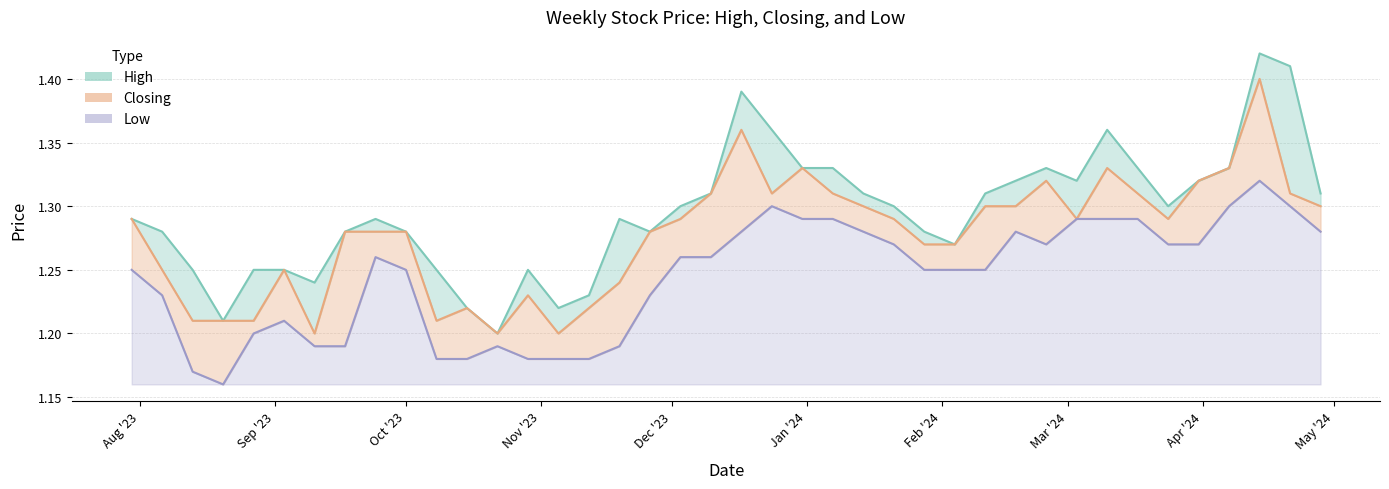

What is the lowest value of the Low series?

1.2